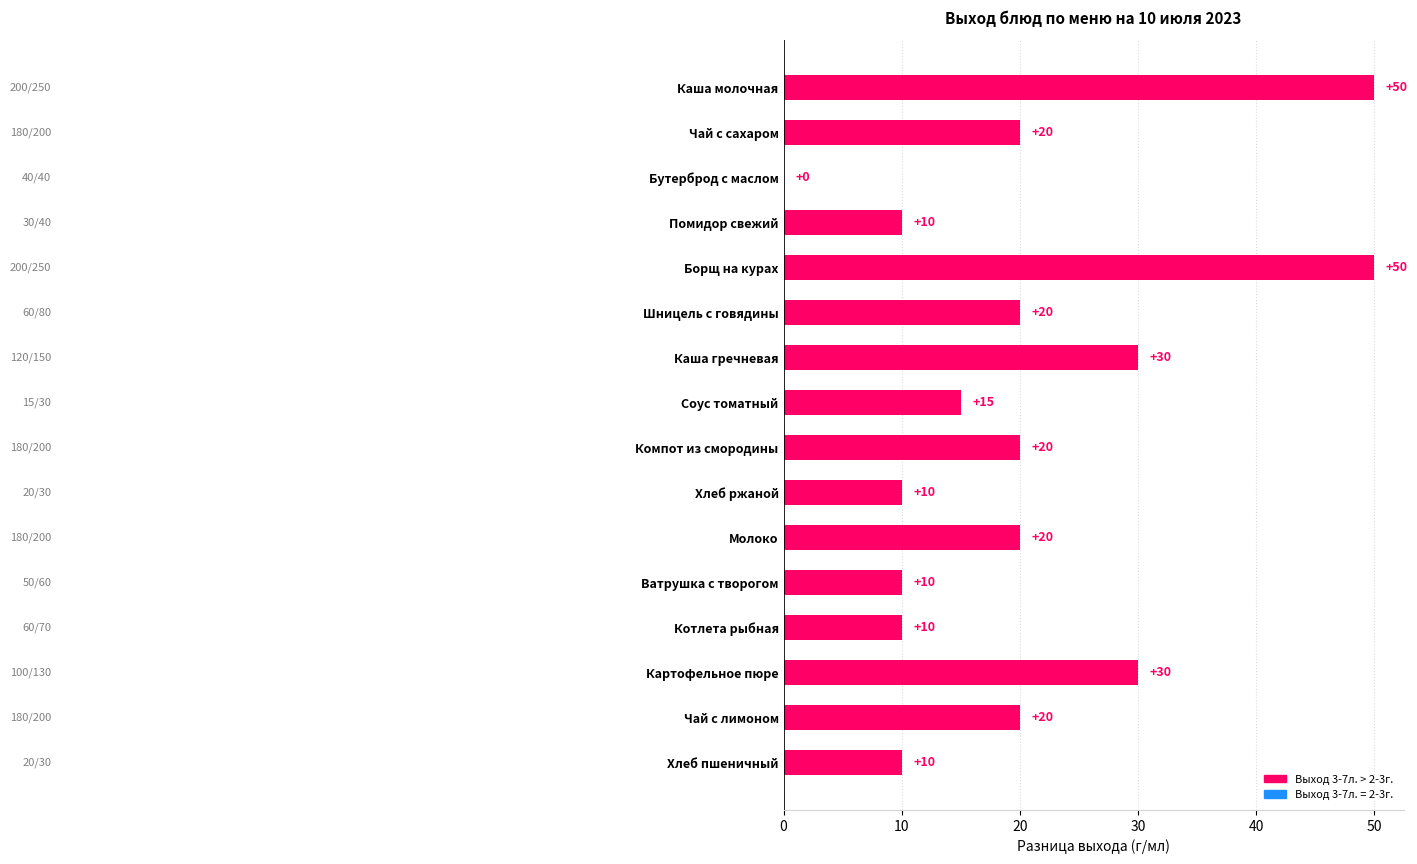

What is the sum of all values?

325